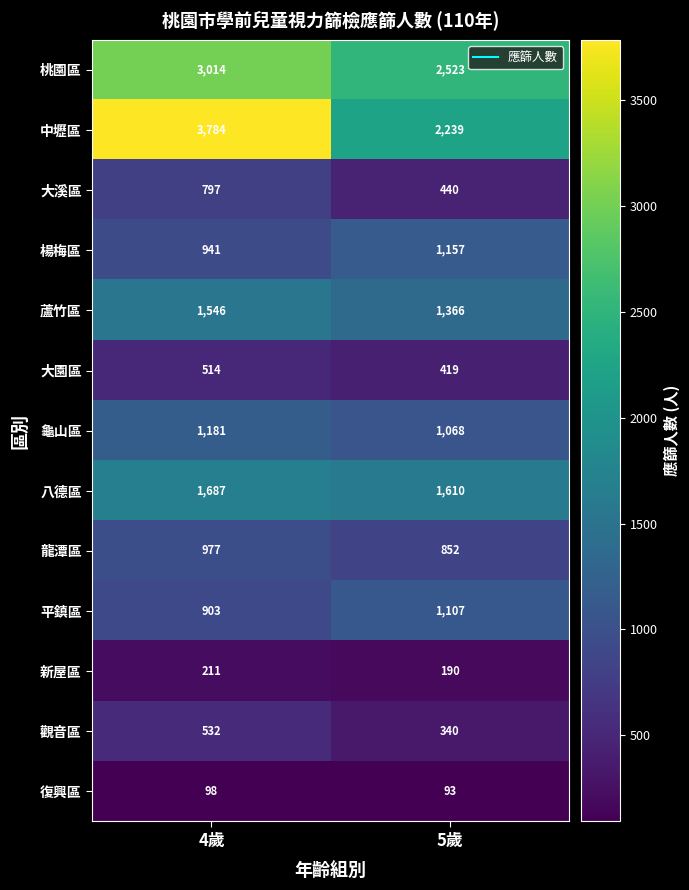

Between 4歲 and 5歲, which series saw the biggest shift?

中壢區